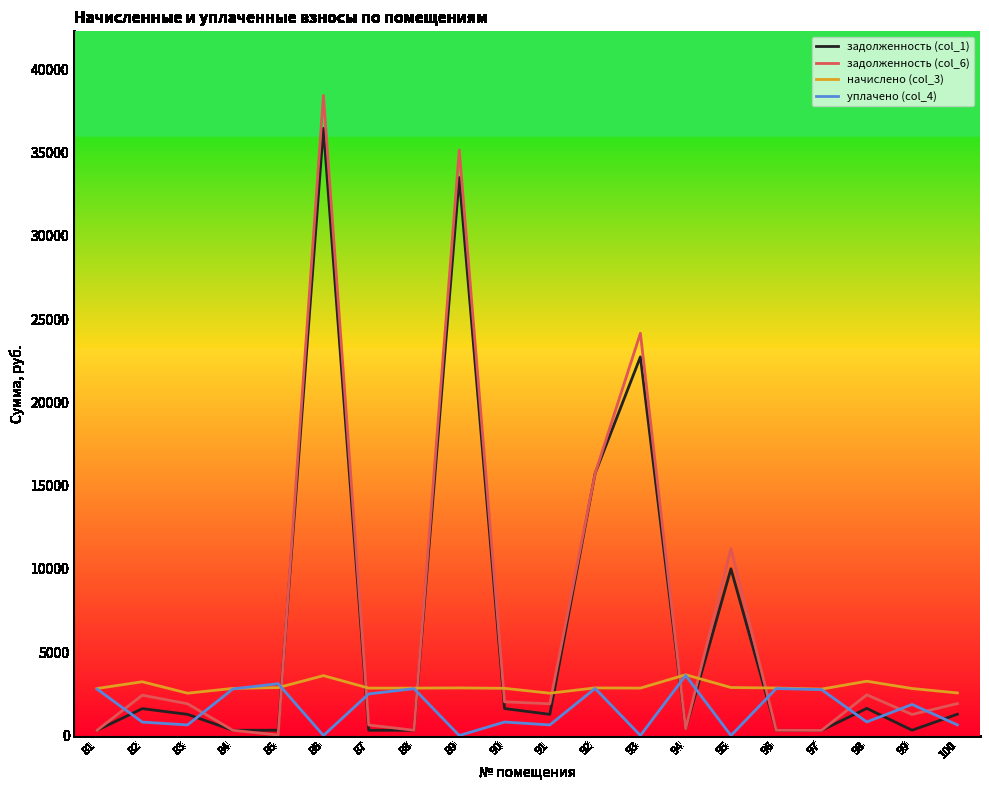

What is the difference between the highest and lowest values at 95?

11217.0